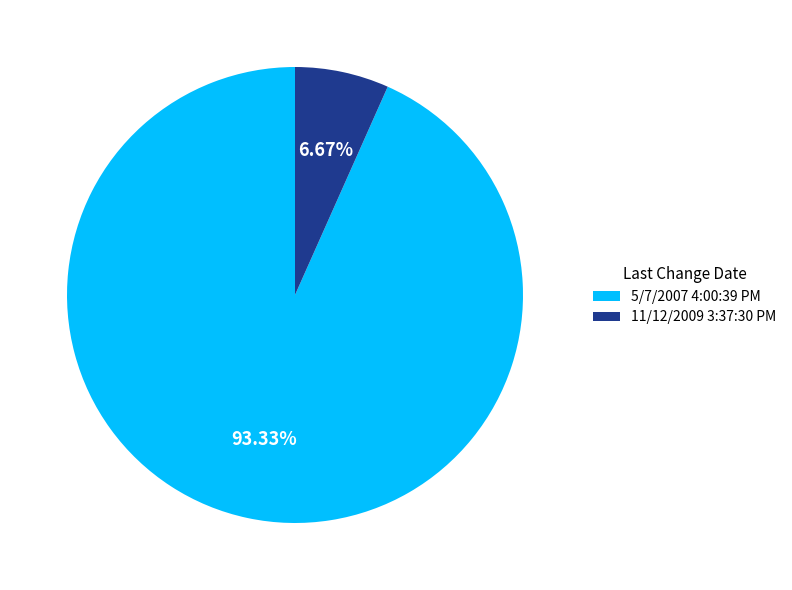

Does 11/12/2009 3:37:30 PM account for over 50% of the chart?

No